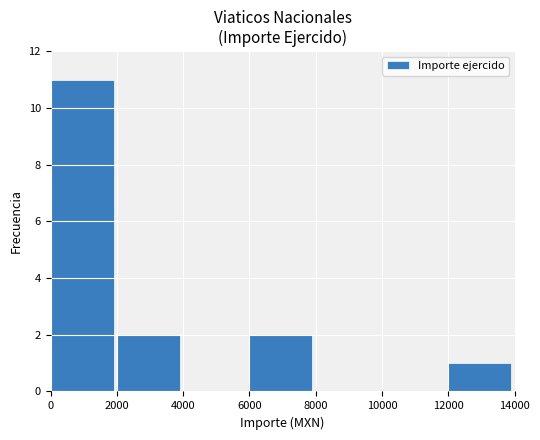

True or false: the data shows 0 at 4000.

True